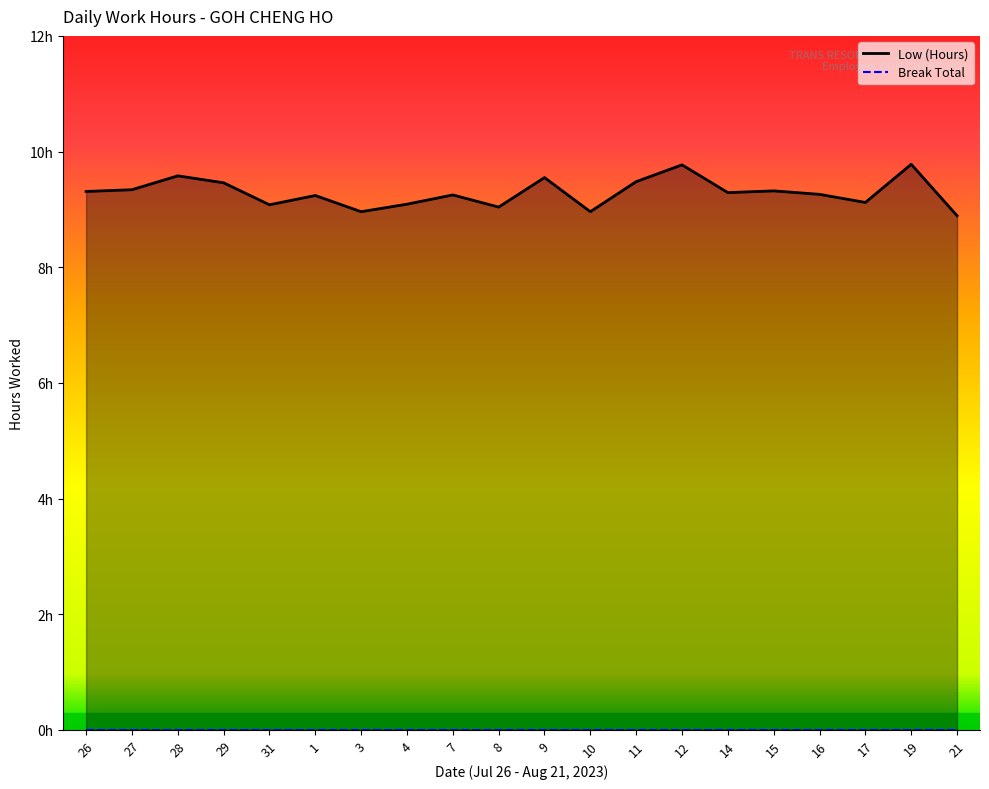

What position from the right is 28?

18